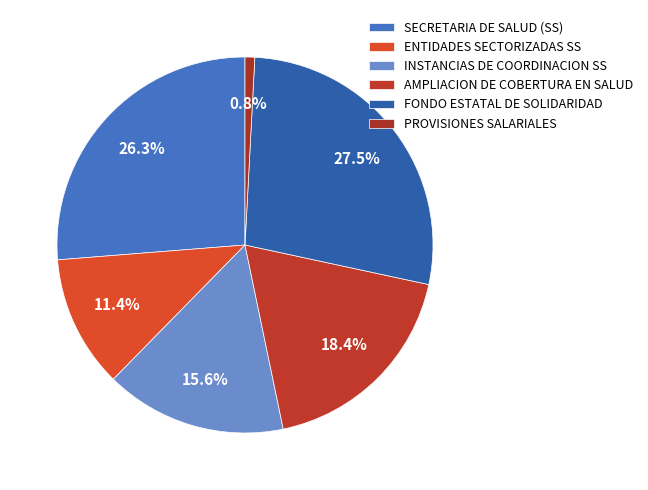

To the nearest percent, what is the difference between the PROVISIONES SALARIALES and INSTANCIAS DE COORDINACION SS slice percentages?

15%